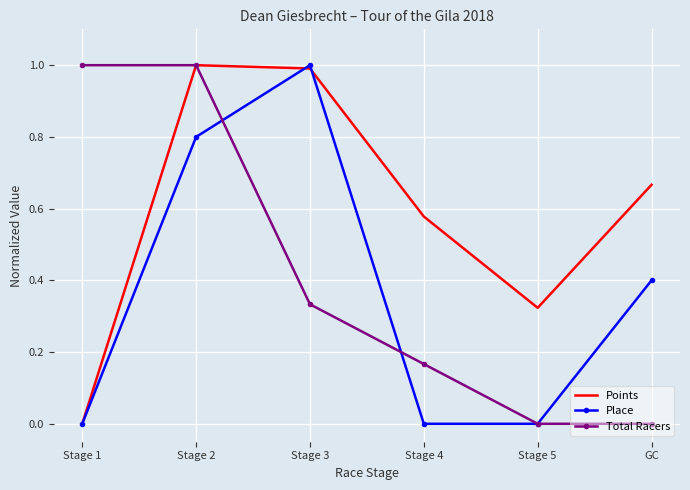

Between Stage 1 and Stage 4, which series saw the biggest shift?

Total Racers